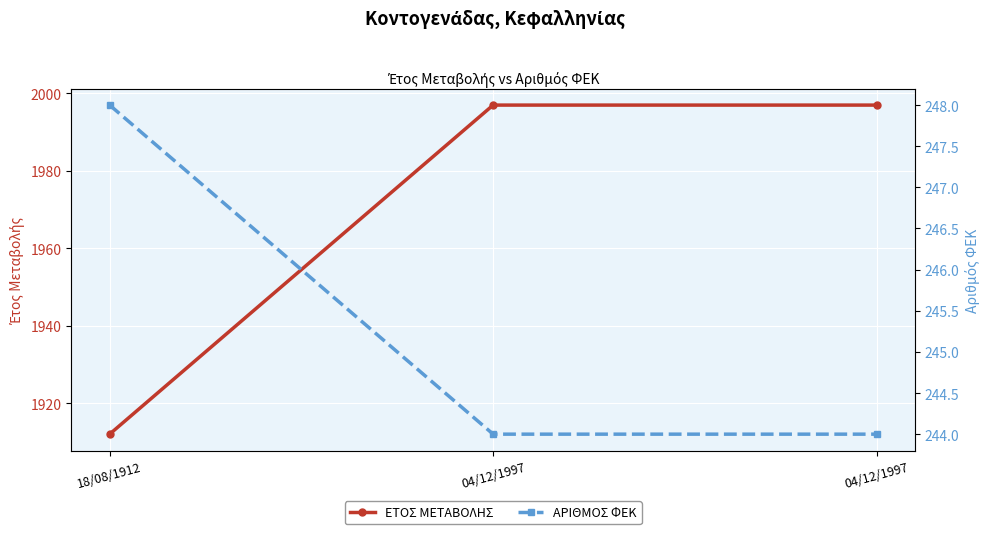

What are all the series names shown in the legend?

ΕΤΟΣ ΜΕΤΑΒΟΛΗΣ, ΑΡΙΘΜΟΣ ΦΕΚ